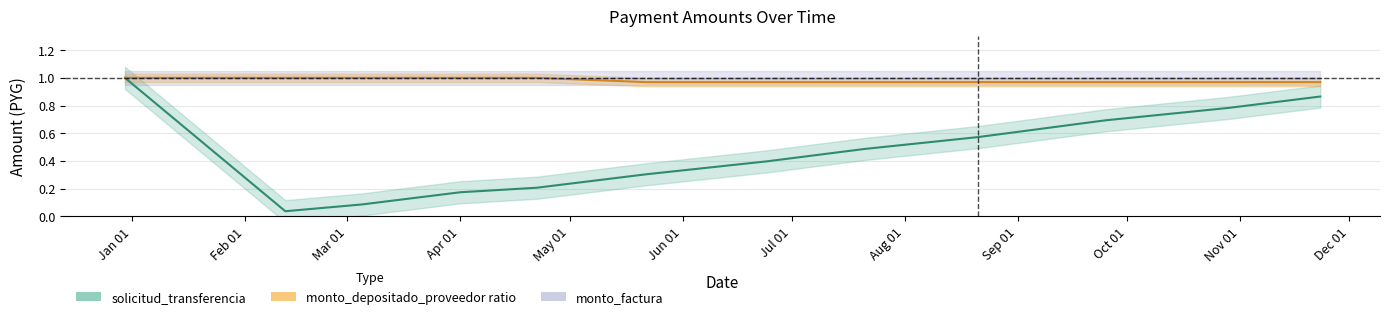

What position from the right is 2015-05-22?

7